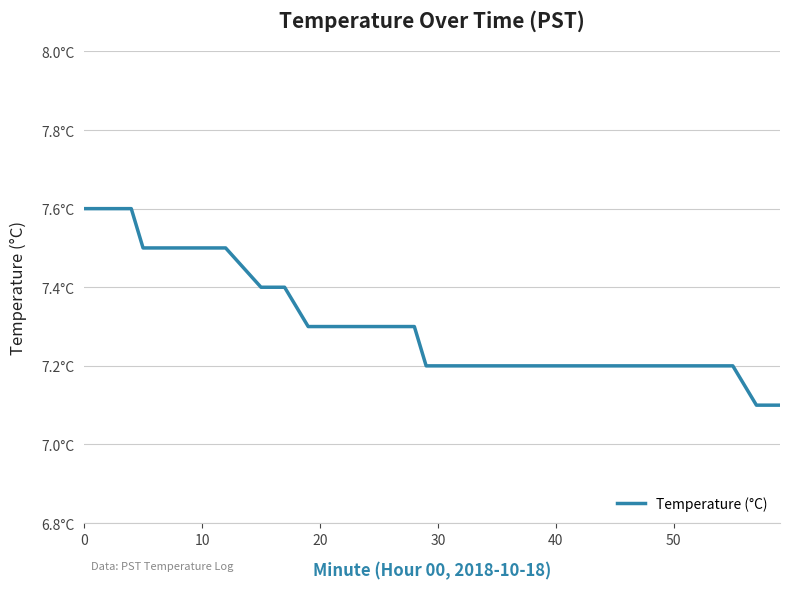

Does the chart display data point markers on the line(s)?

No